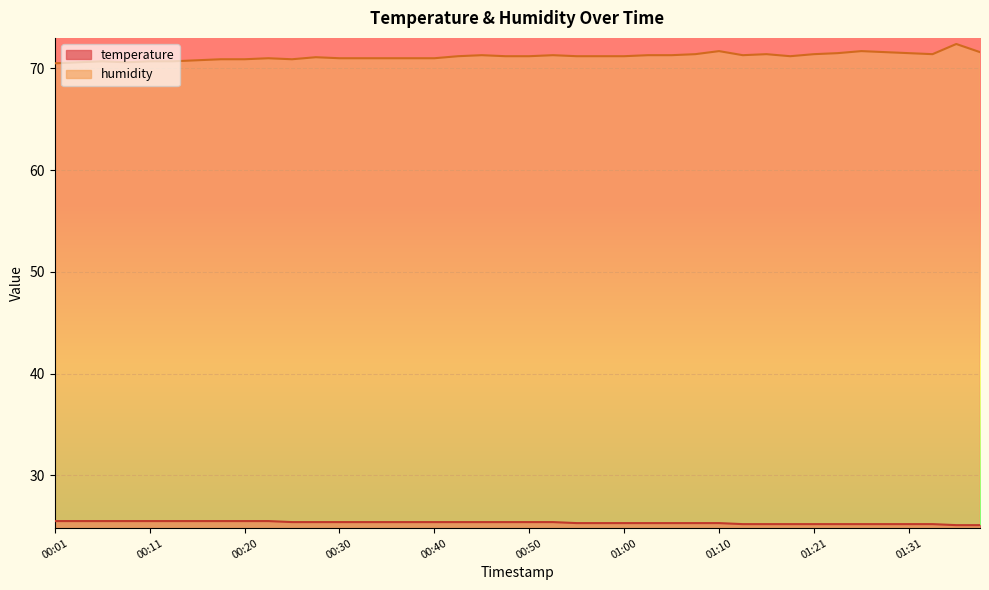

Is it true that humidity equals 71.2 at 00:55?

True